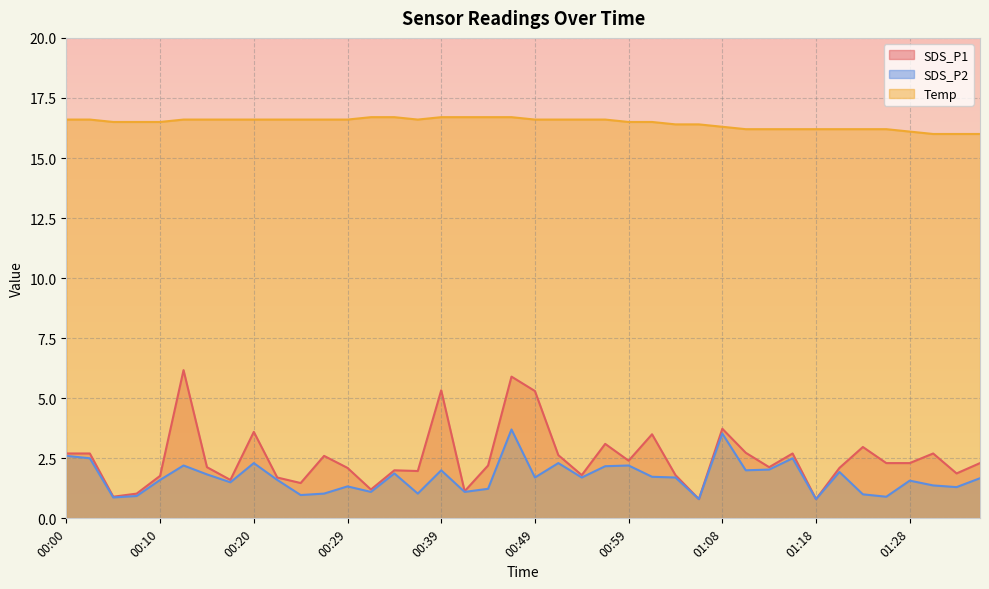

How many interior local valleys does the SDS_P1 series have?

12